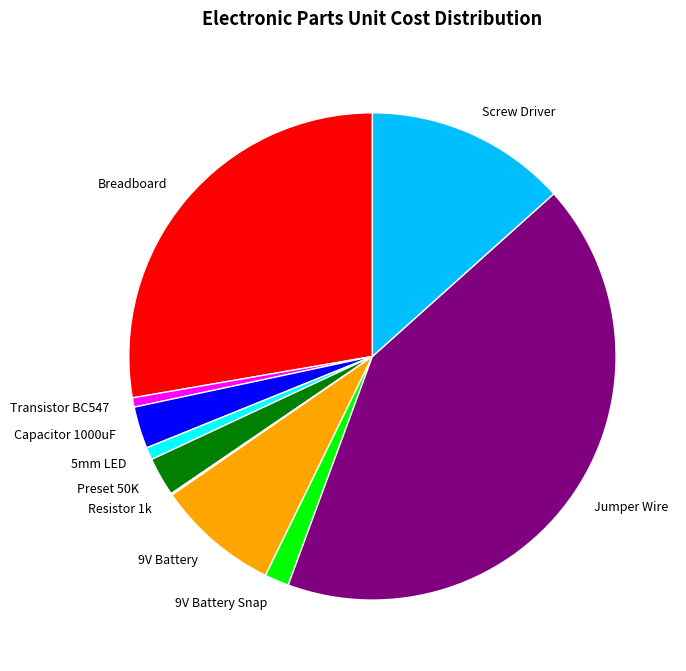

What is the largest slice in the pie chart?

Jumper Wire